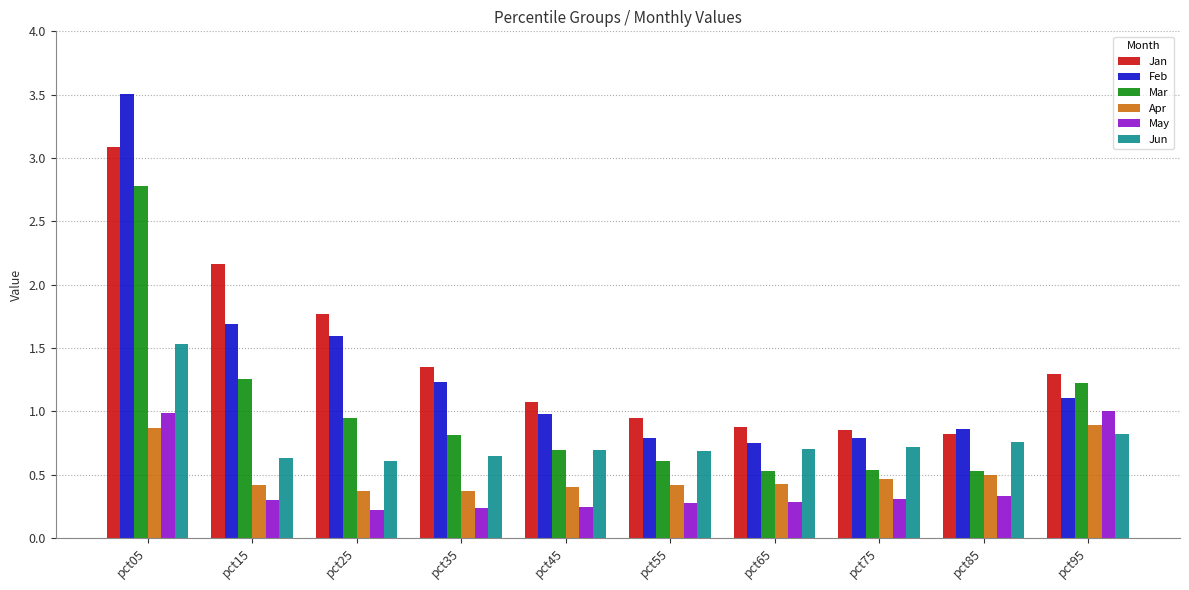

Which label corresponds to the largest value in the chart?

pct05